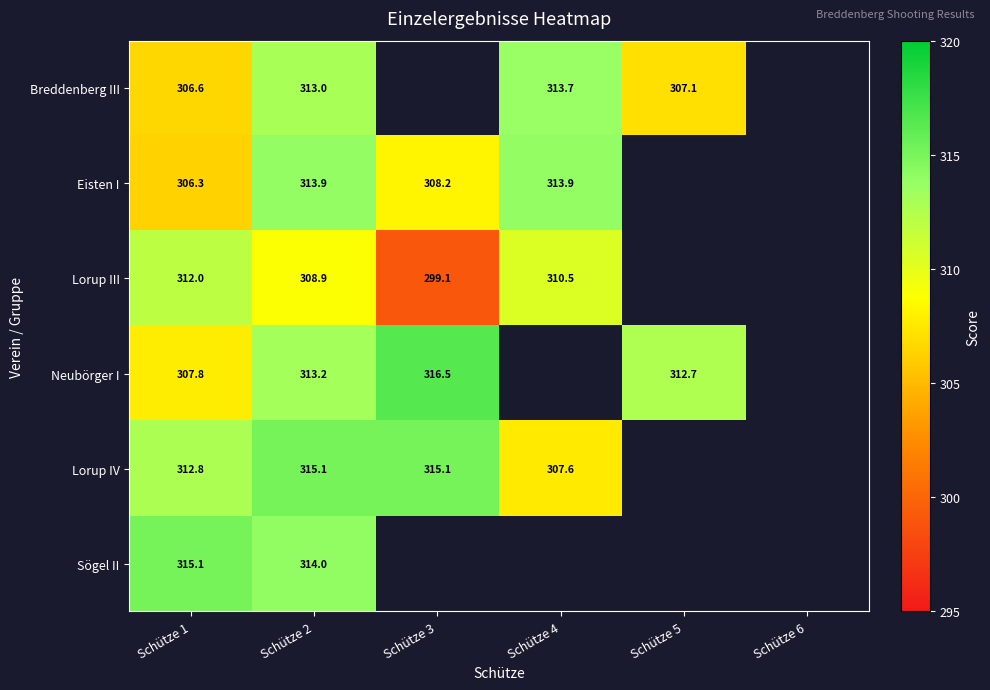

True or false: Neubörger I has a value of 307.8 at Schütze 1.

True